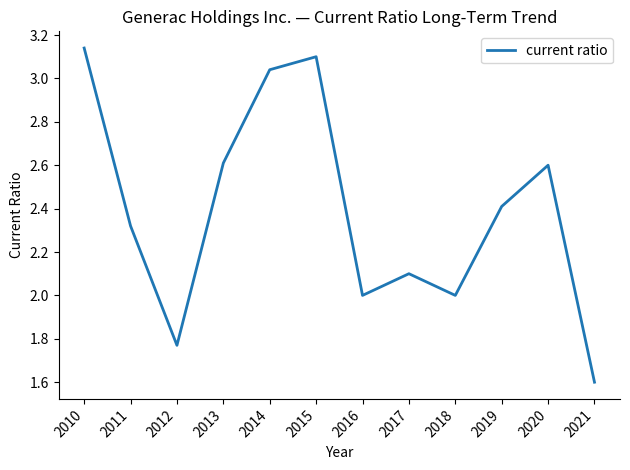

What is the change in value from 2011 to 2015?

+0.8